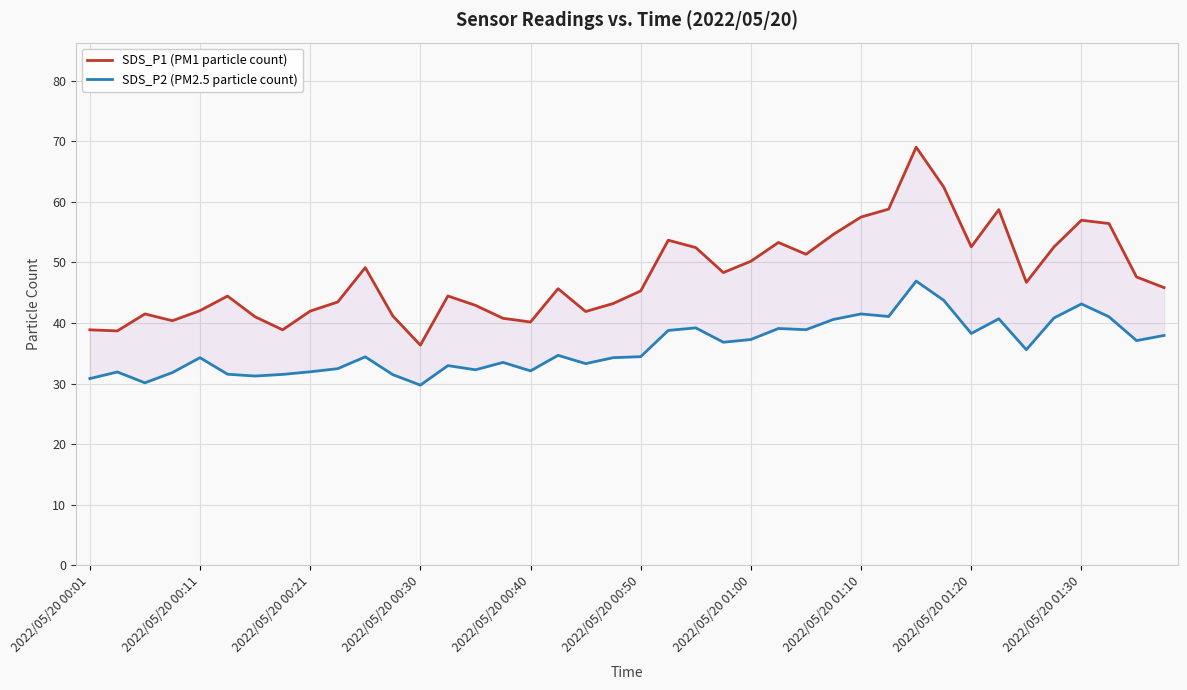

Reading left to right, what are all the values shown in this chart?

SDS_P1 (PM1 particle count): 38.9	38.7	41.5	40.4	42.0	44.5	41.0	38.9	42.0	43.5	49.1	41.2	36.4	44.5	42.9	40.8	40.2	45.7	41.9	43.2	45.3	53.7	52.5	48.3	50.2	53.3	51.4	54.6	57.5	58.8	69.0	62.5	52.6	58.7	46.7	52.5	57.0	56.4	47.6	45.9
SDS_P2 (PM2.5 particle count): 30.8	31.9	30.1	31.8	34.3	31.6	31.2	31.5	31.9	32.5	34.4	31.5	29.8	33.0	32.3	33.5	32.1	34.7	33.3	34.3	34.5	38.8	39.2	36.8	37.3	39.1	38.9	40.6	41.5	41.1	46.9	43.8	38.3	40.7	35.6	40.8	43.1	41.0	37.1	38.0